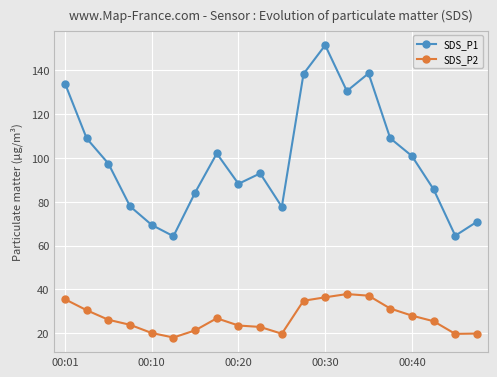

What is the value of the SDS_P2 point at the 6th from the left?

18.1